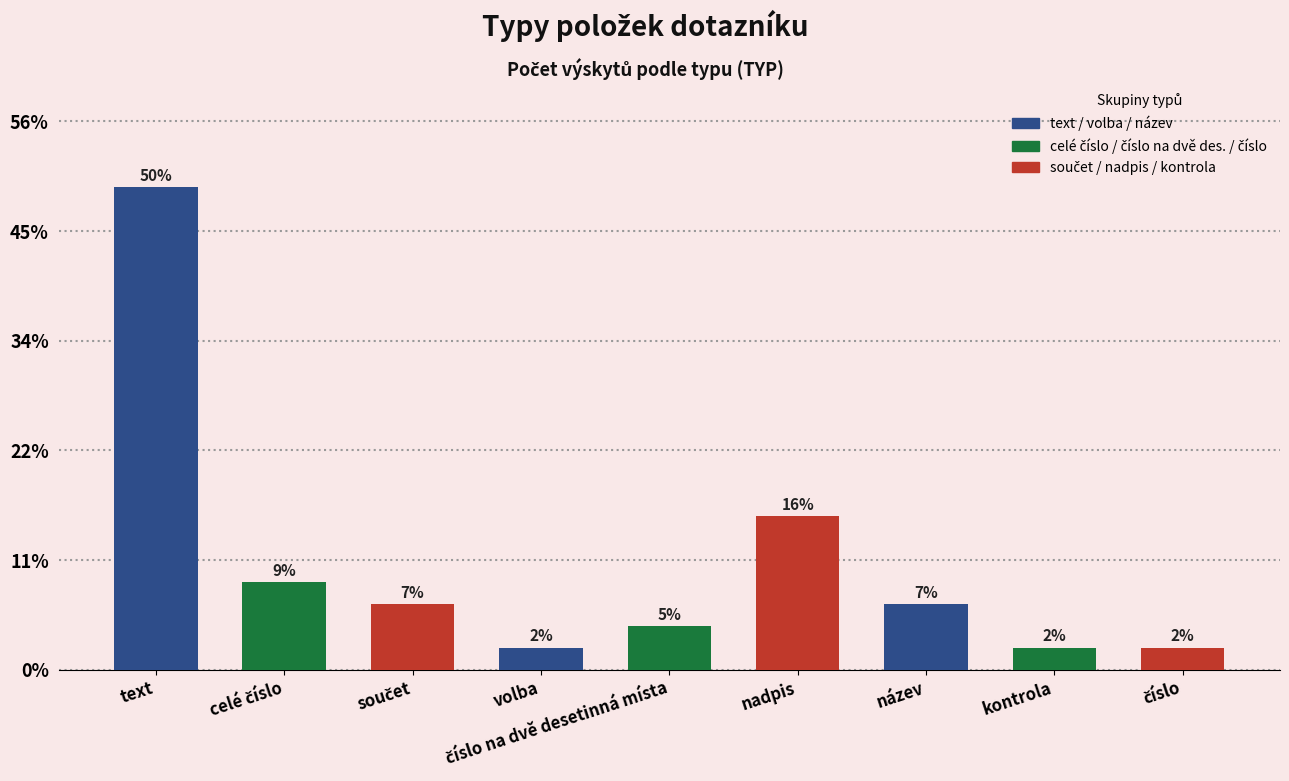

Is it true that the value at celé číslo is 3?

False